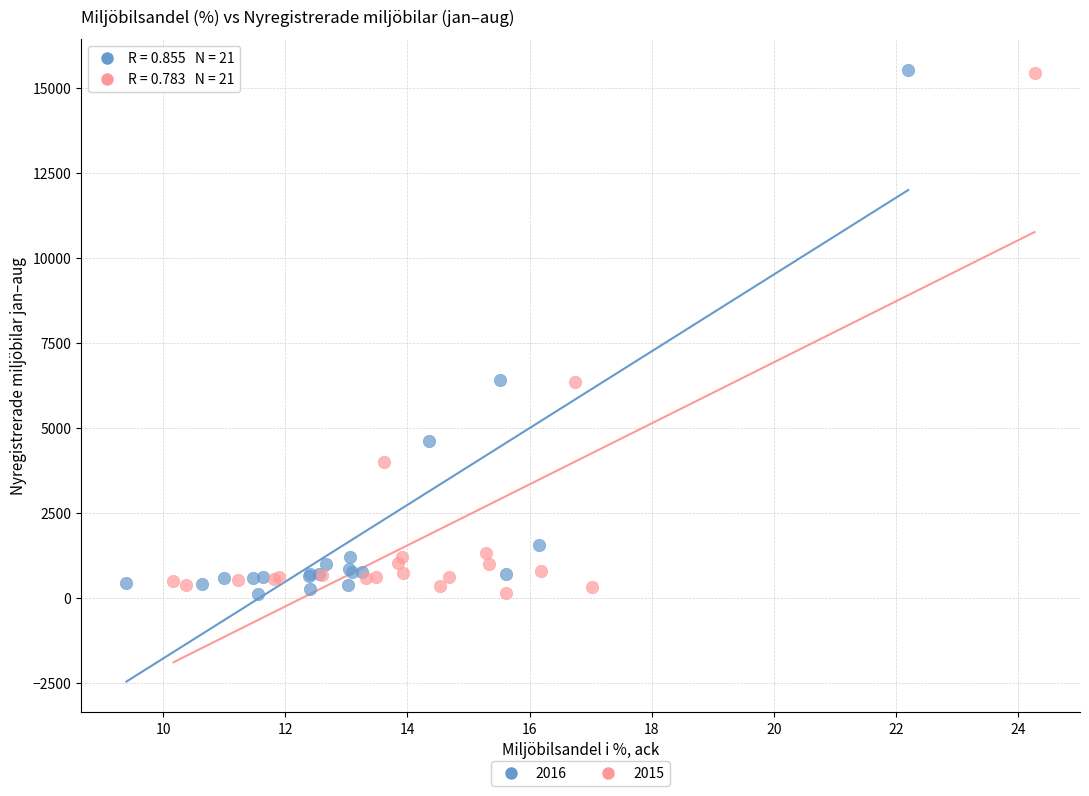

Which series has the largest Y range (max minus min)?

2016